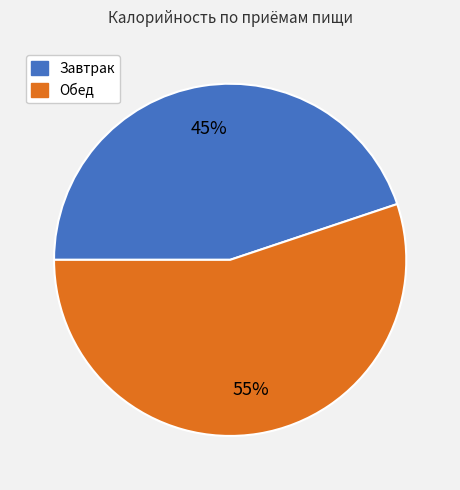

Is it true that Завтрак is 45% of the pie?

True